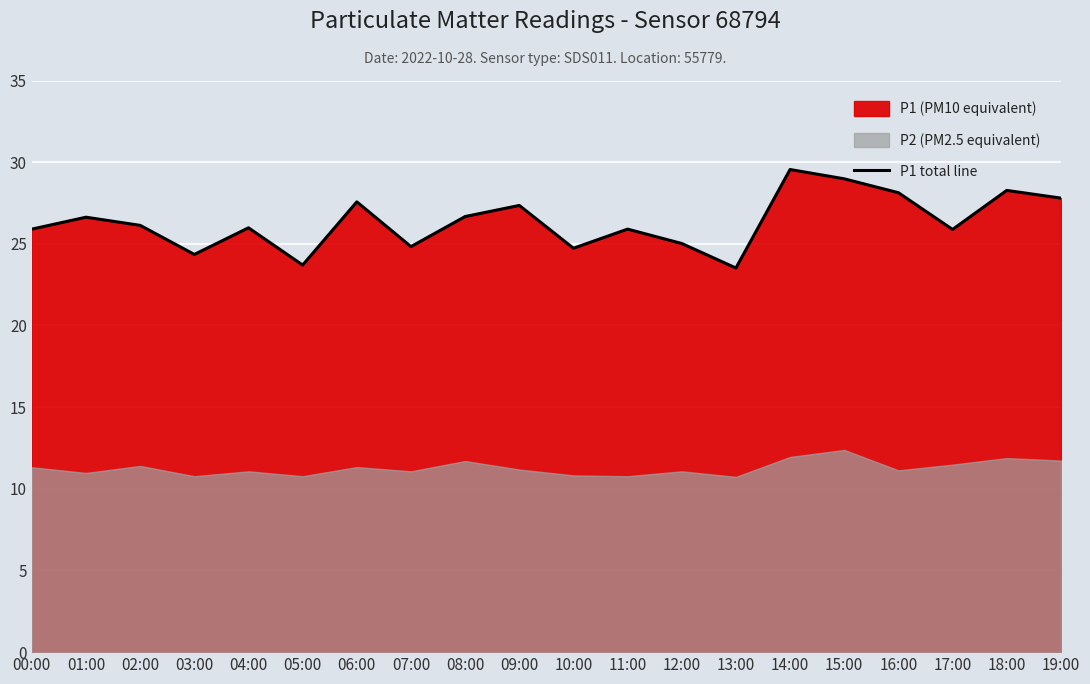

Reading left to right, list all the values displayed in this chart.

25.9	26.6	26.1	24.4	26.0	23.7	27.6	24.8	26.7	27.4	24.7	25.9	25.0	23.5	29.6	29.0	28.1	25.9	28.3	27.8